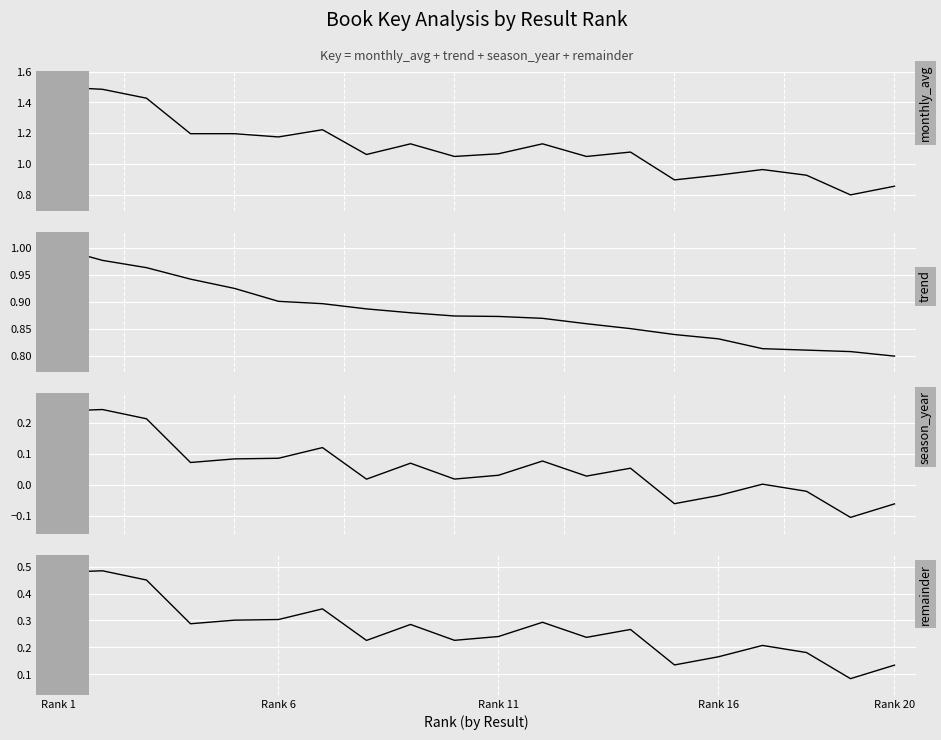

How many distinct data groups are displayed?

4